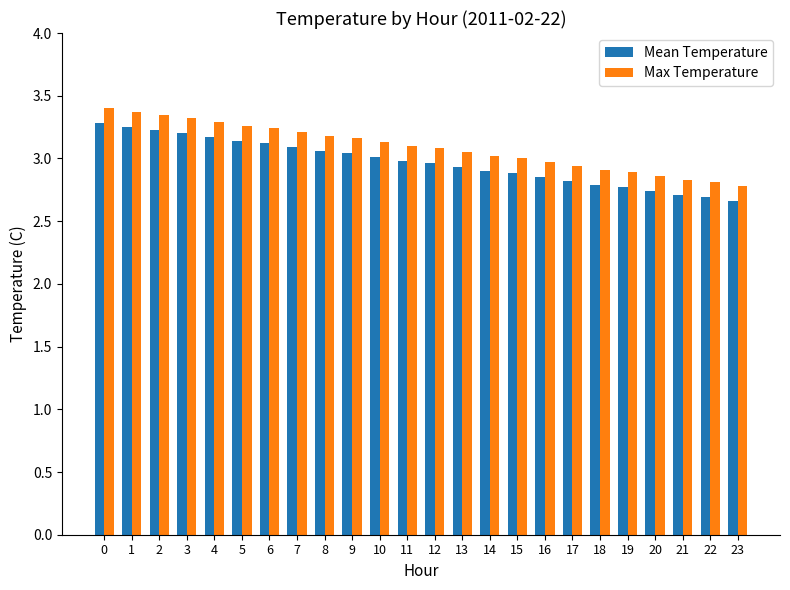

The Max Temperature series shows 3.4 at 1. True or false?

True